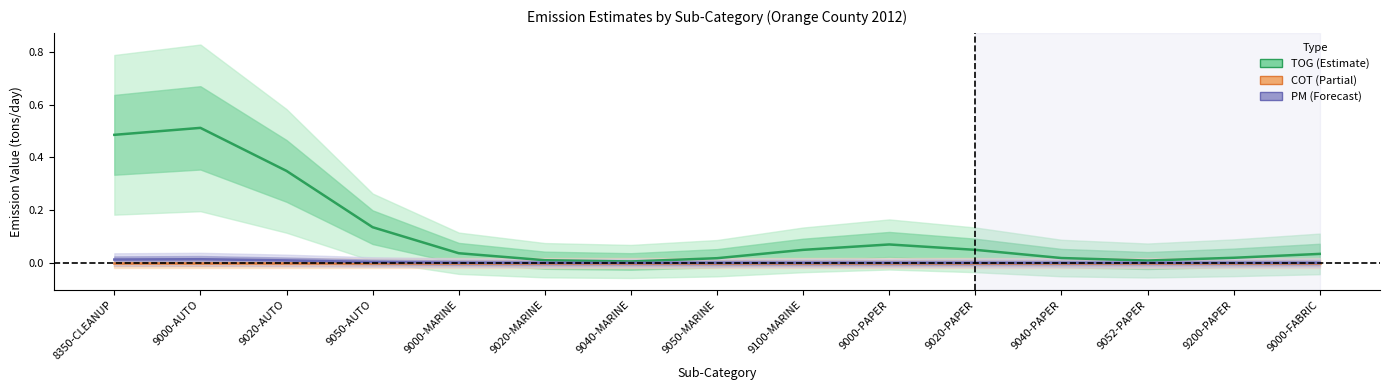

The value of PM at 8350-CLEANUP is 0.0. True or false?

True